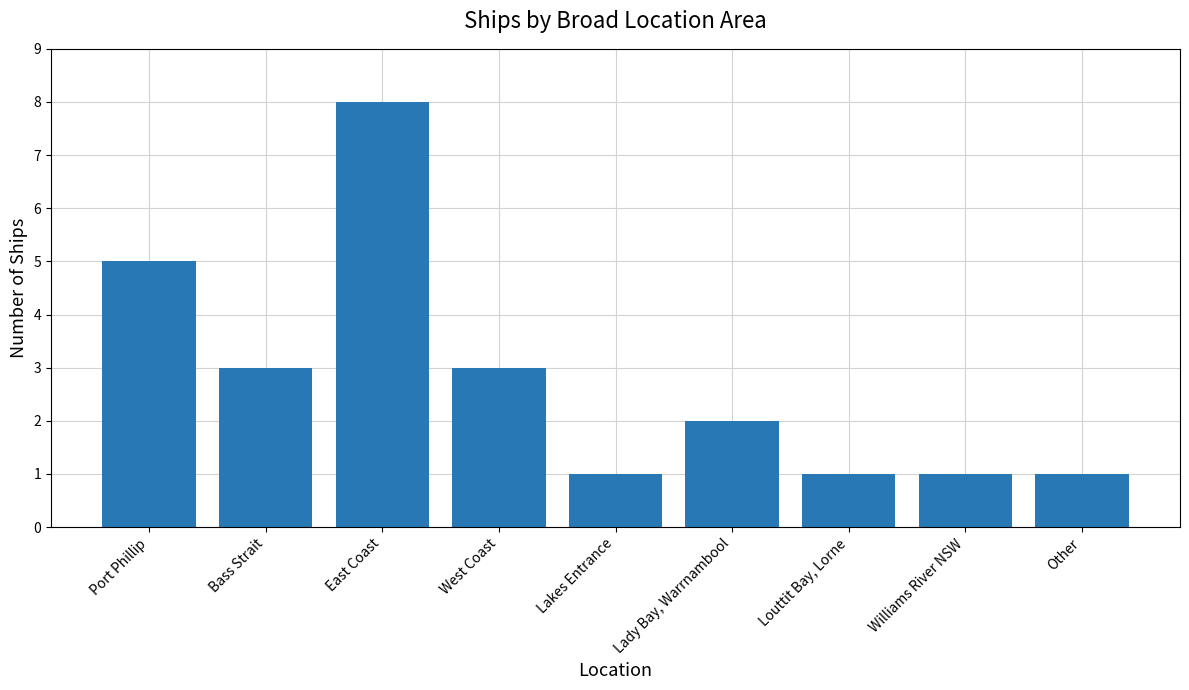

Is it true that the value at Other is 1?

True